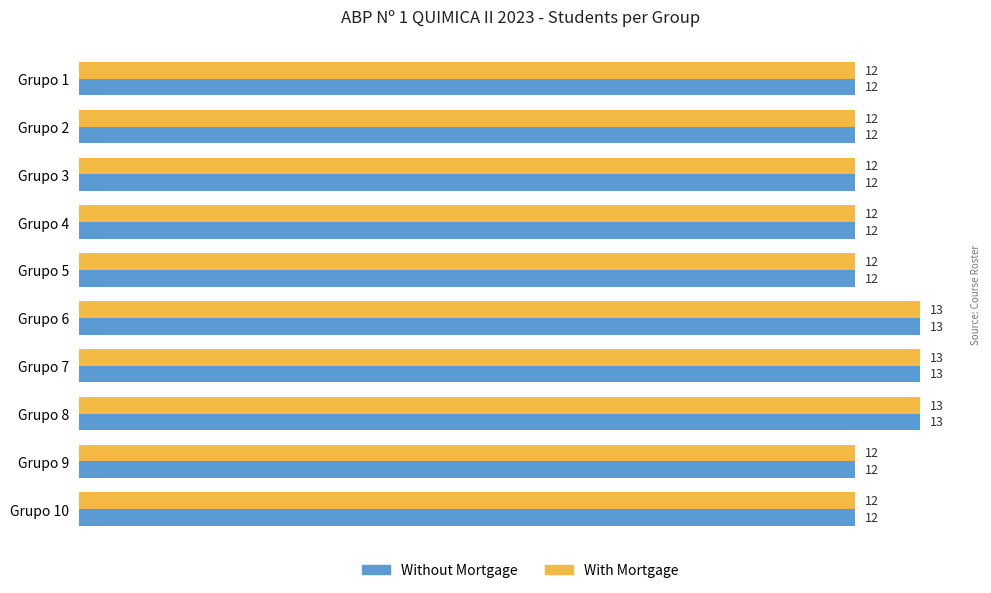

What is the total value across all series at Grupo 2?

24